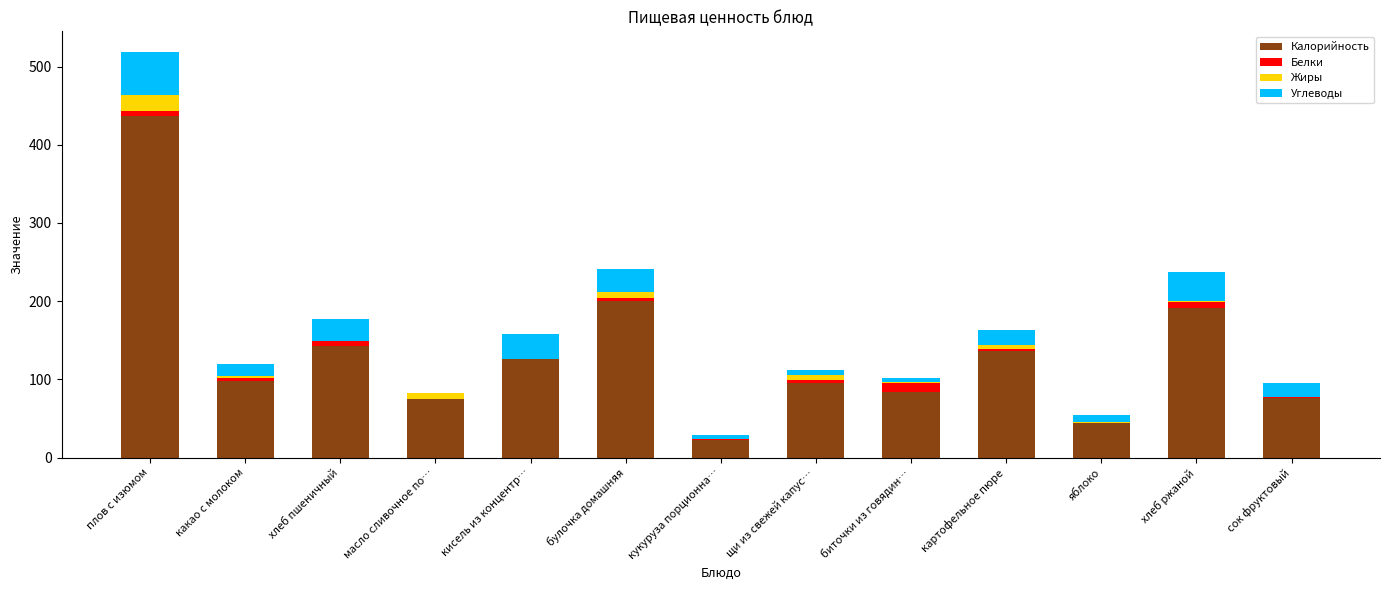

Is it true that Калорийность equals 24.8 at какао с молоком?

False